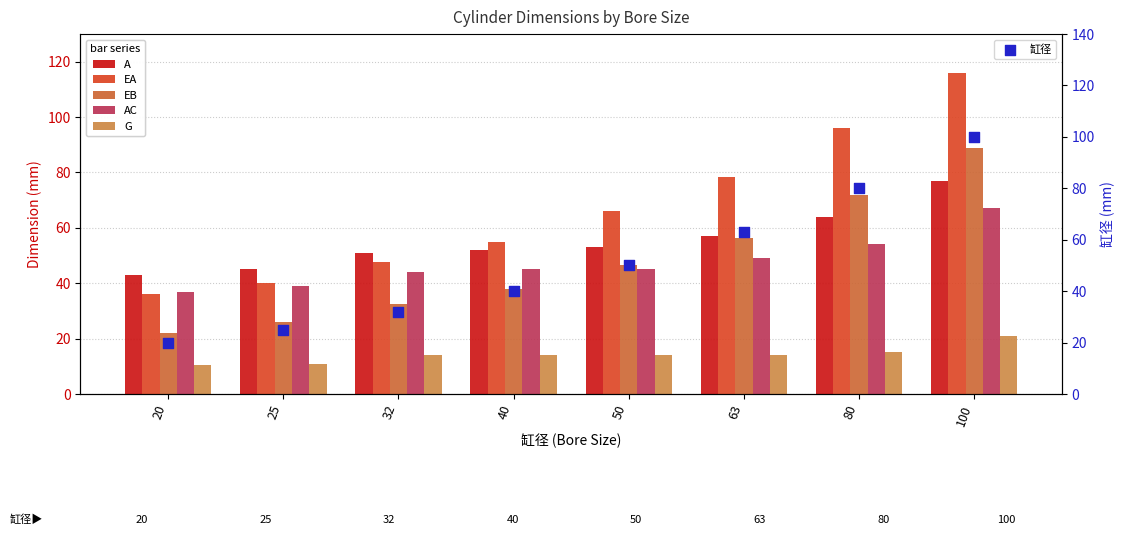

At how many categories does at least one series exceed 70?

3